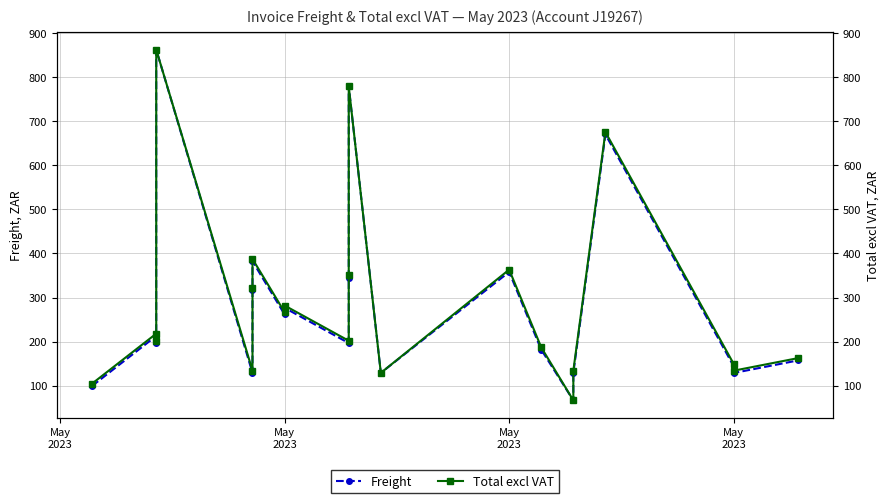

The Total excl VAT series shows 218.1 at May
2023. True or false?

True